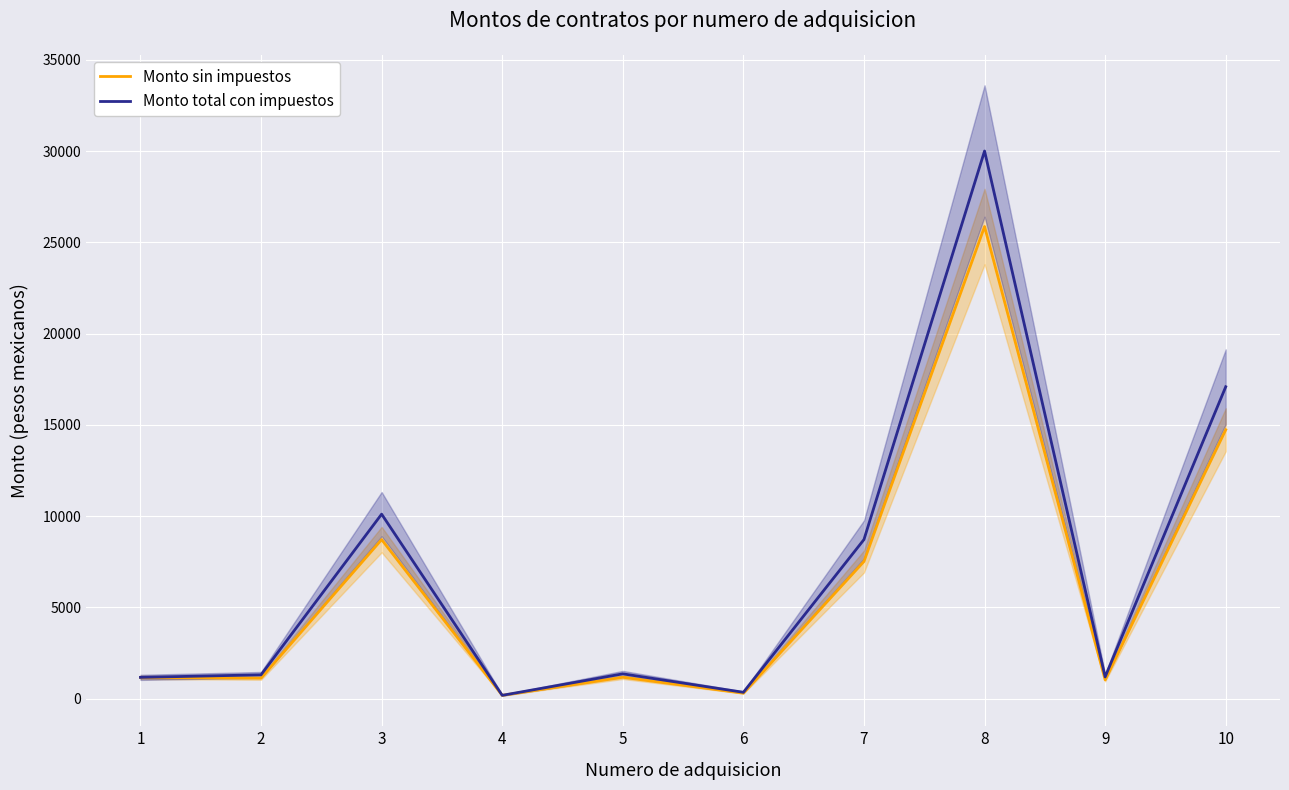

Where does the Monto total con impuestos series first go above 1357?

3